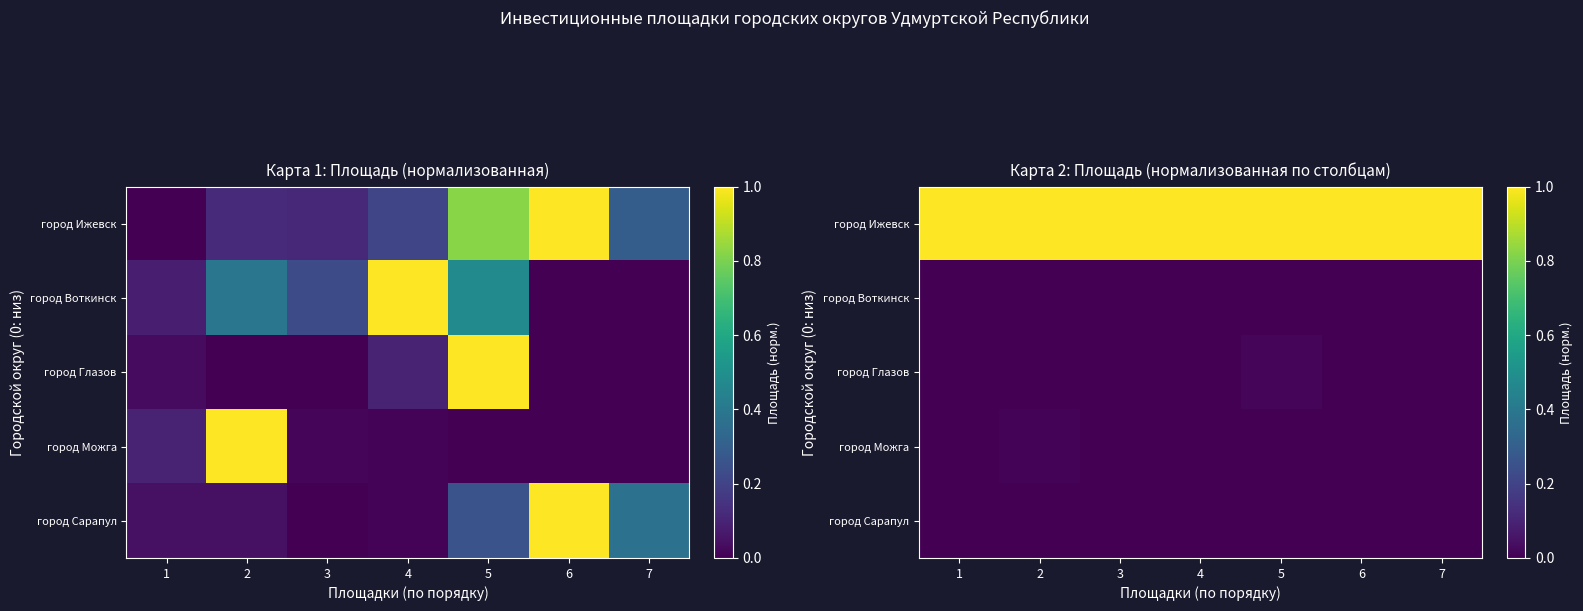

Which category has the lowest value in the город Воткинск series?

1